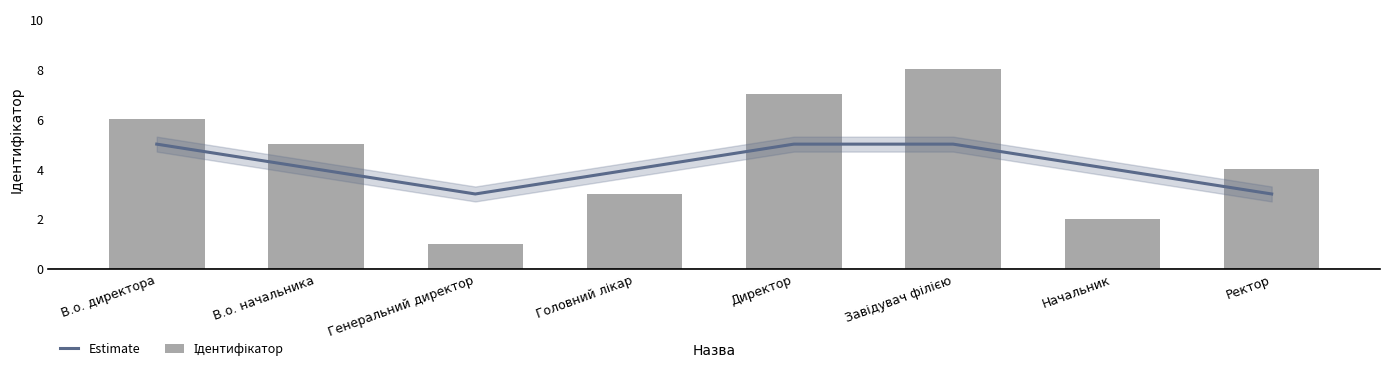

Is the value of Estimate at В.о. директора greater than the value of Ідентифікатор at Начальник?

Yes